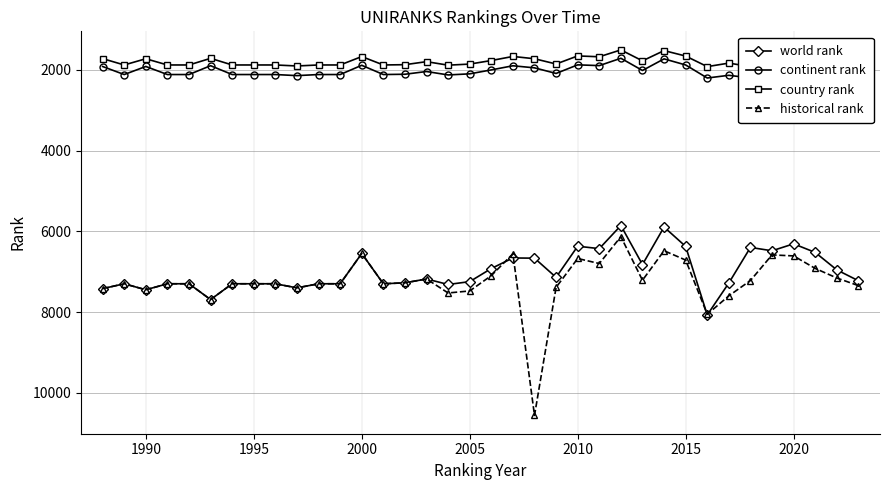

At how many categories does at least one series exceed 4873?

36